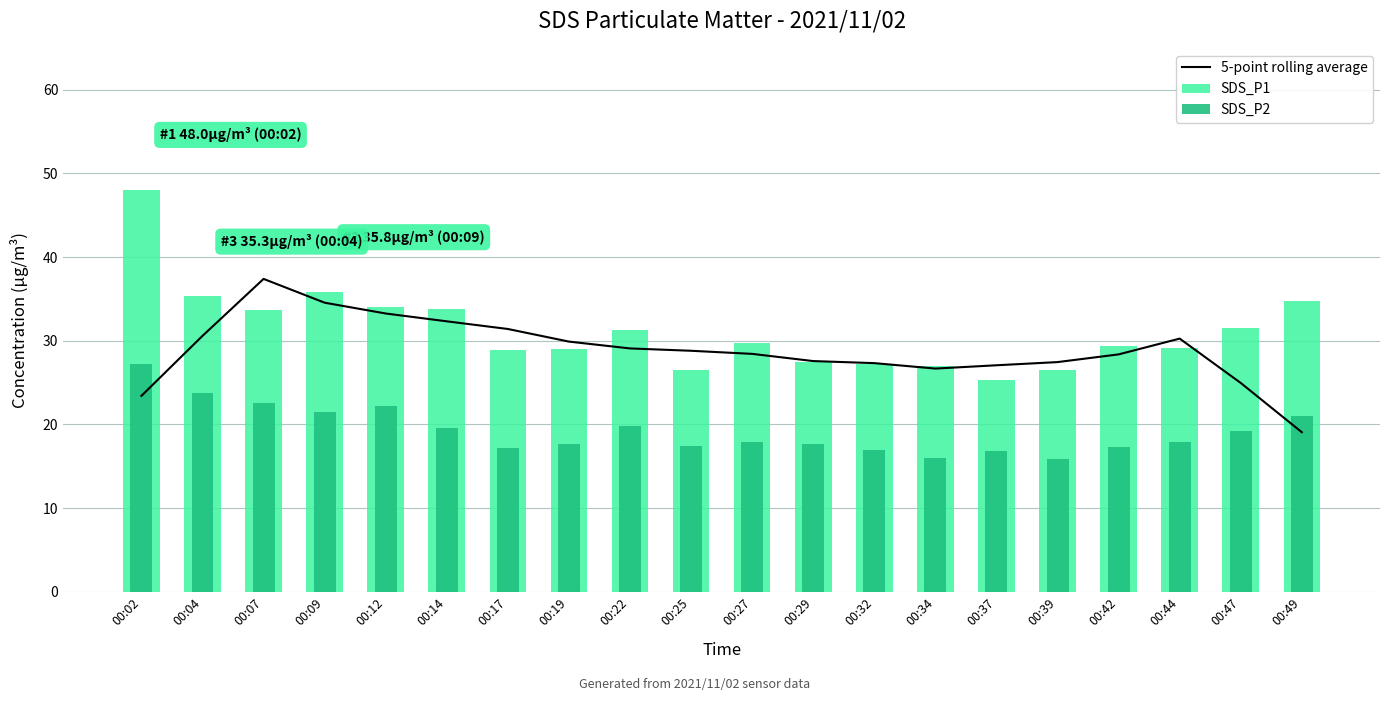

What is the difference between the highest and lowest values at 00:14?

14.2